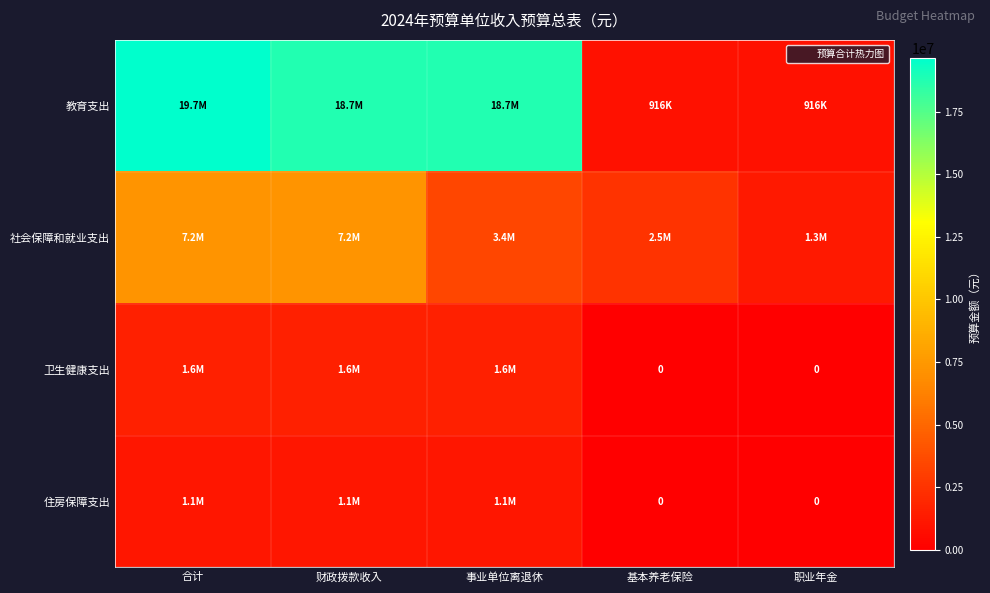

What is the spread (max minus min) of values at 财政拨款收入?

17607530.5